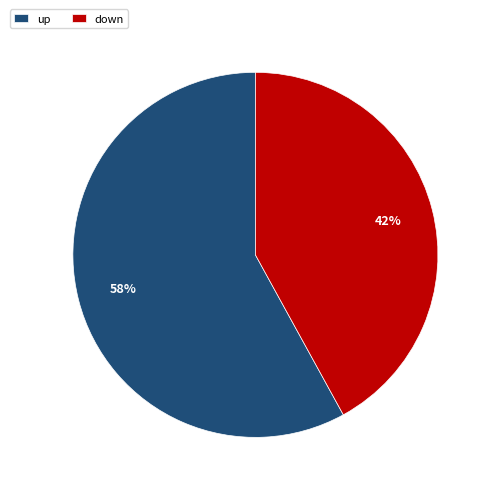

To the nearest percent, what is the difference between the down and up slice percentages?

16%